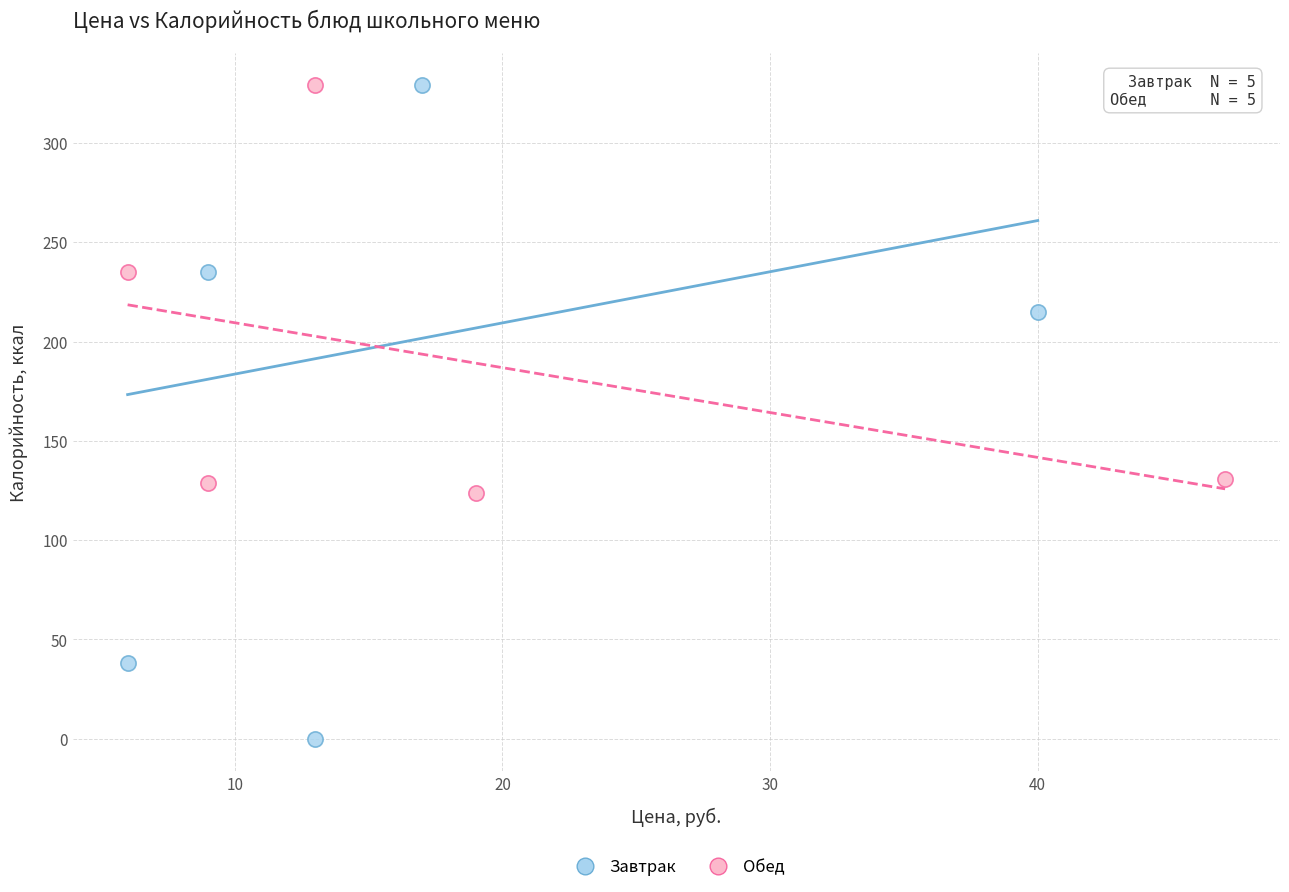

Which series contains the lowest Y value?

Завтрак